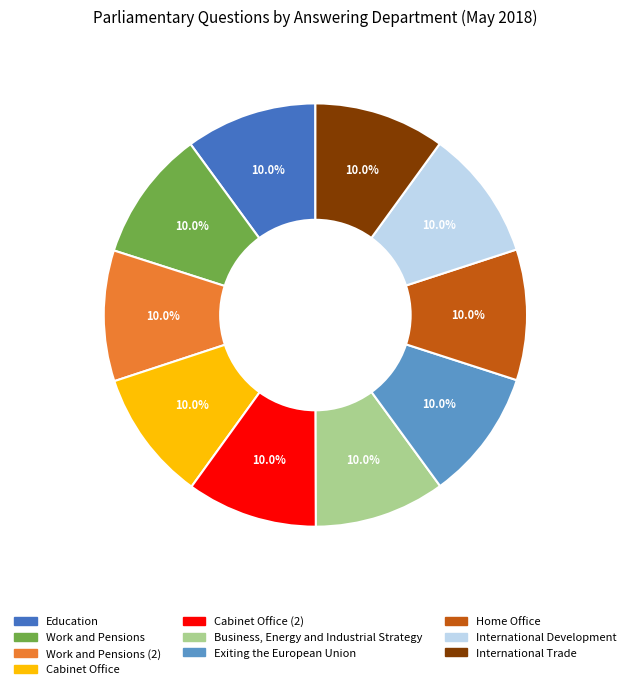

Count the number of slices in the pie.

10